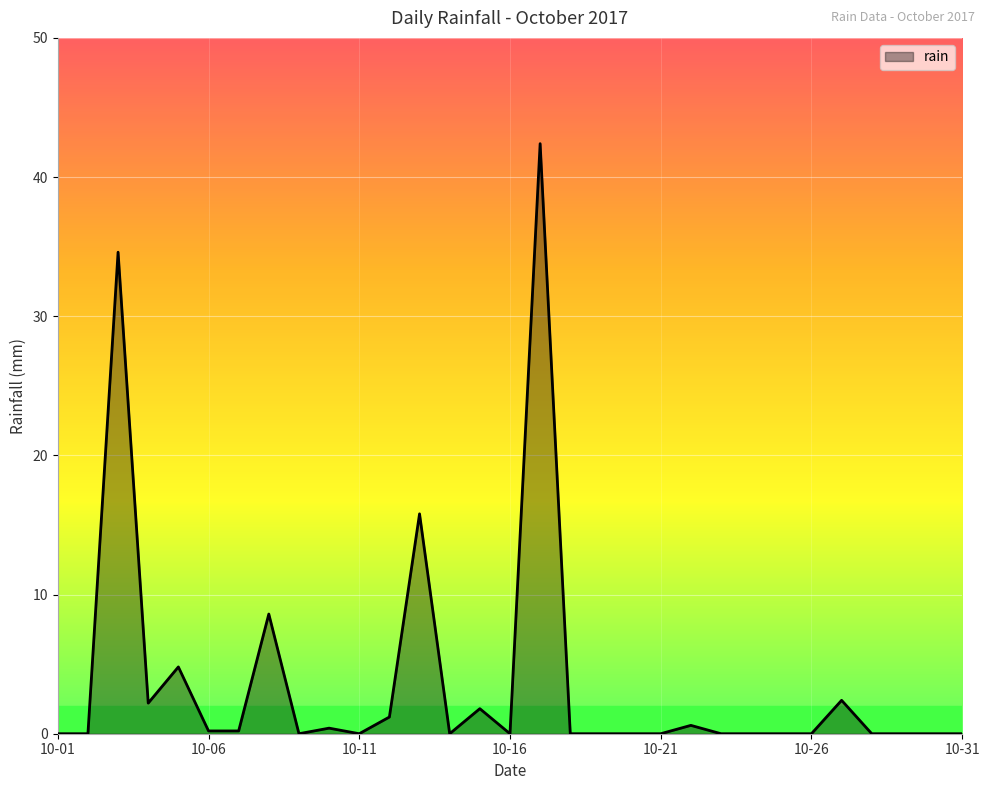

Does the chart display data point markers on the line(s)?

No